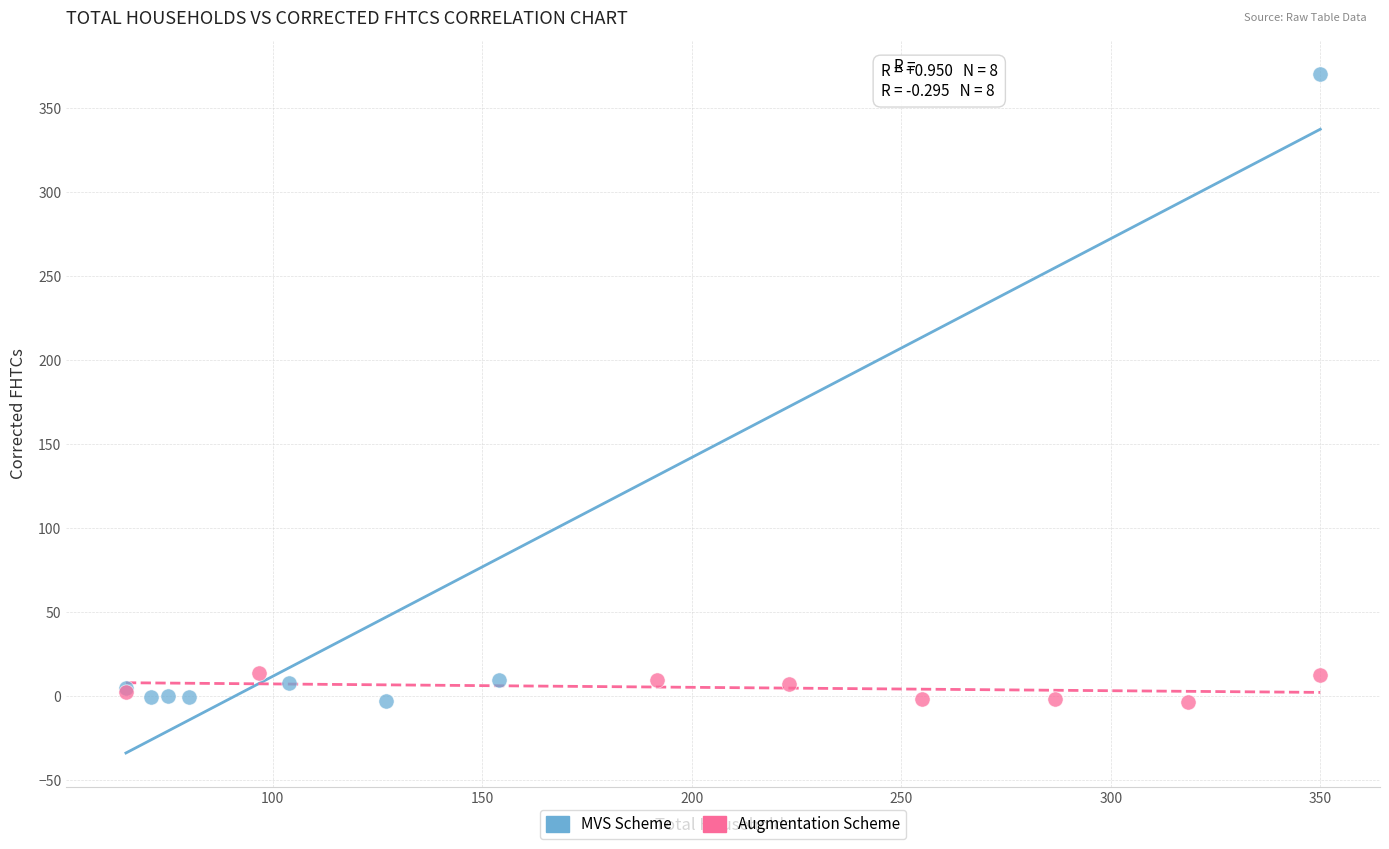

Which series reaches the maximum Y coordinate?

MVS Scheme